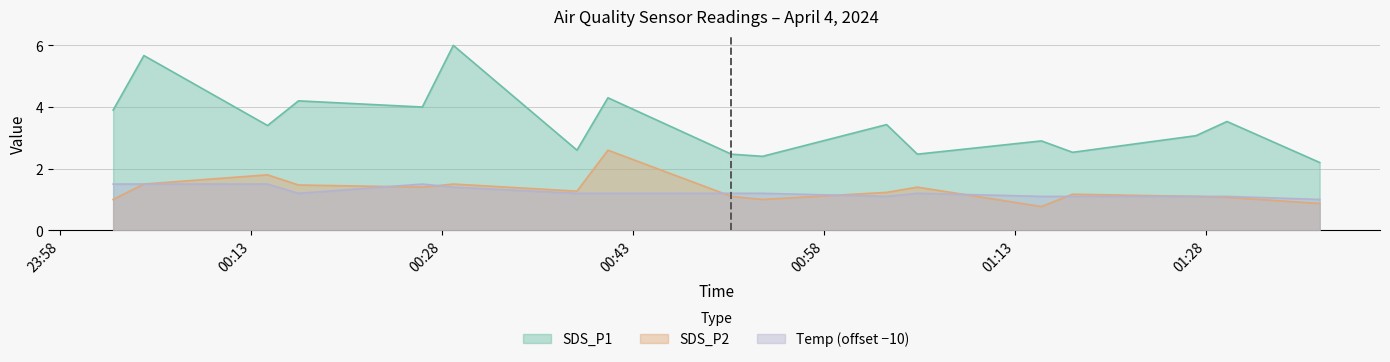

What is the total value across all series at 2024/04/04 00:41:02?

18.1